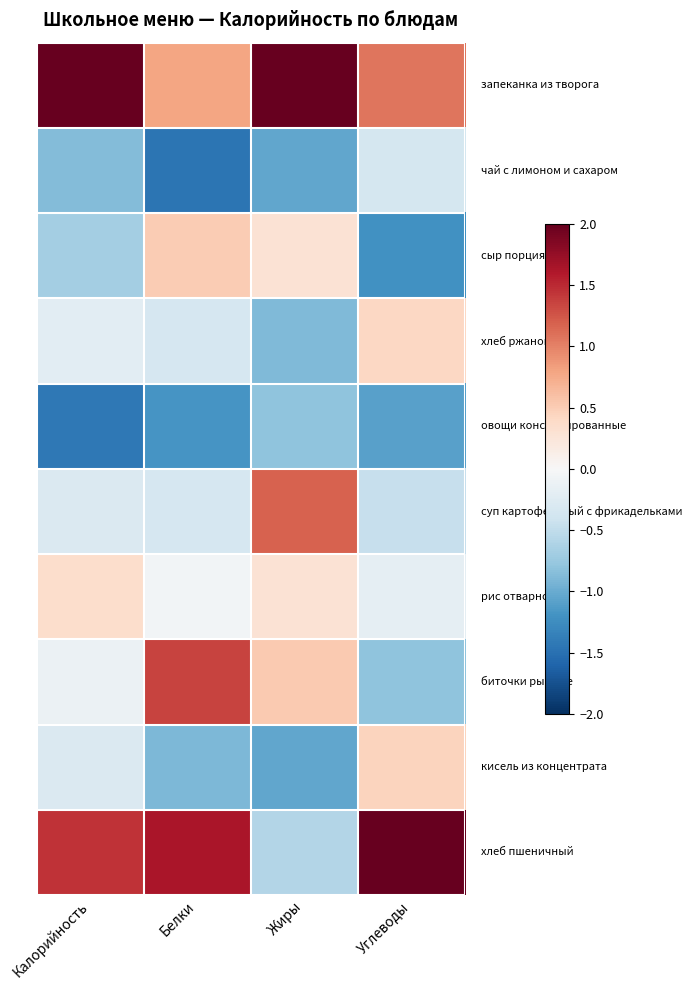

How many series are shown in this chart?

10